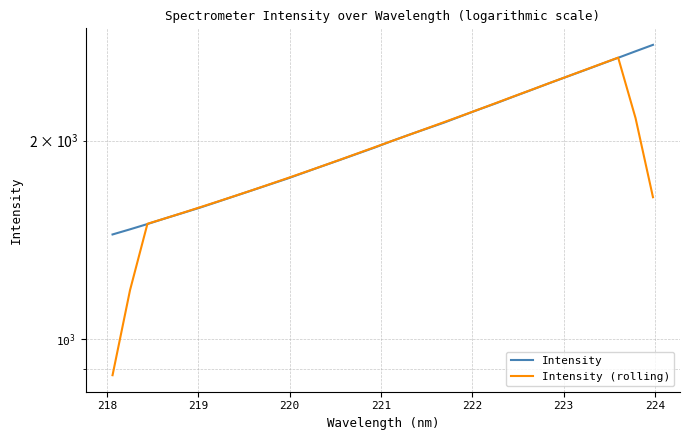

Which series has the largest total across all categories?

Intensity